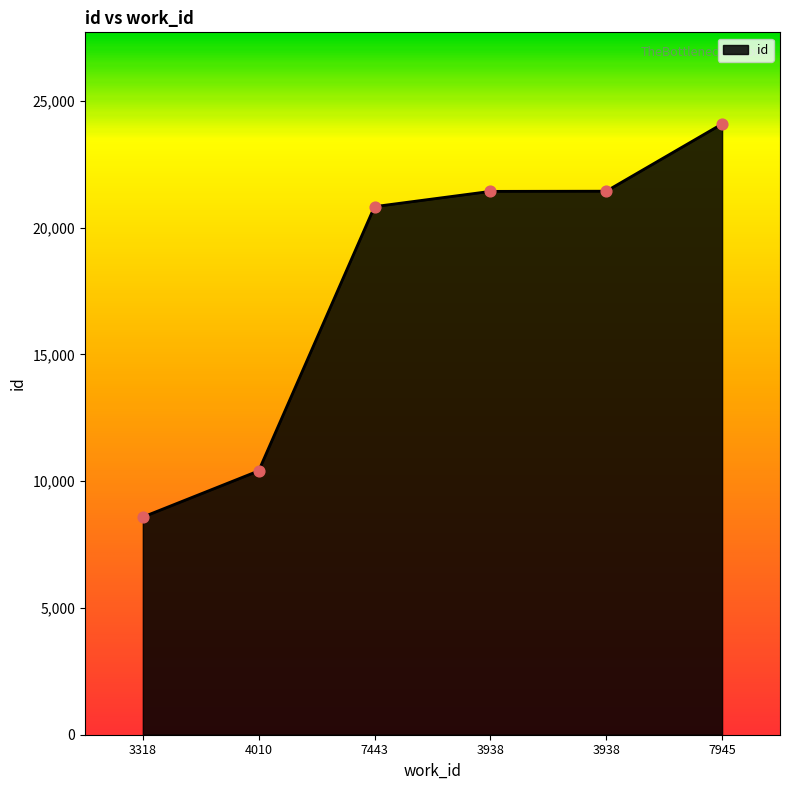

Approximately how many times larger is the value at 7443 compared to 4010?

2.0